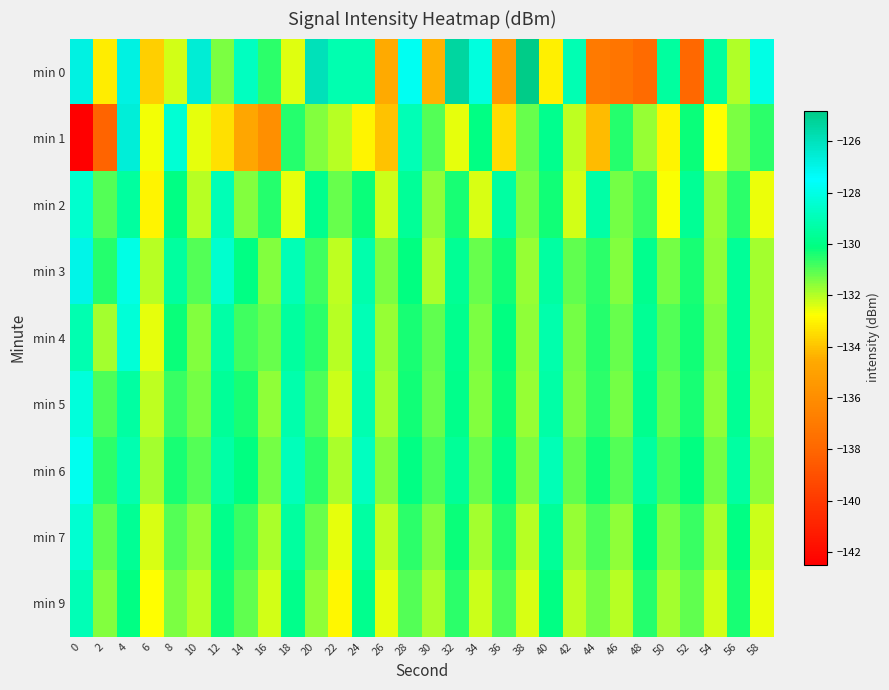

Reading left to right, extract all data points from this chart.

min 0: 0=-126.8	2=-133.1	4=-126.9	6=-133.8	8=-132.3	10=-126.6	12=-131.4	14=-128.8	16=-130.5	18=-132.4	20=-125.9	22=-129.1	24=-129.1	26=-134.5	28=-127.7	30=-134.3	32=-125.4	34=-128.1	36=-135.4	38=-124.8	40=-133.1	42=-129.0	44=-137.0	46=-137.3	48=-137.8	50=-129.4	52=-137.9	54=-129.5	56=-131.9	58=-128.0
min 1: 0=-142.5	2=-138.1	4=-126.7	6=-132.7	8=-128.3	10=-132.5	12=-133.4	14=-134.7	16=-135.9	18=-130.5	20=-131.5	22=-132.0	24=-133.0	26=-134.0	28=-129.0	30=-131.0	32=-132.5	34=-130.0	36=-133.5	38=-131.2	40=-129.8	42=-132.1	44=-134.2	46=-130.5	48=-131.7	50=-133.0	52=-130.2	54=-132.8	56=-131.4	58=-130.6
min 2: 0=-128.5	2=-131.0	4=-129.5	6=-133.0	8=-130.0	10=-132.0	12=-129.0	14=-131.5	16=-130.5	18=-132.5	20=-129.8	22=-131.2	24=-130.2	26=-132.2	28=-129.6	30=-131.6	32=-130.4	34=-132.4	36=-129.4	38=-131.4	40=-130.3	42=-132.3	44=-129.3	46=-131.3	48=-130.7	50=-132.7	52=-129.7	54=-131.7	56=-130.6	58=-132.6
min 3: 0=-127.0	2=-130.5	4=-128.0	6=-132.0	8=-129.5	10=-131.0	12=-128.5	14=-130.0	16=-131.5	18=-129.0	20=-130.8	22=-132.1	24=-129.2	26=-131.4	28=-130.1	30=-131.9	32=-129.7	34=-131.2	36=-130.3	38=-131.7	40=-129.4	42=-131.1	44=-130.6	46=-131.5	48=-129.8	50=-131.3	52=-130.4	54=-131.6	56=-129.6	58=-131.8
min 4: 0=-129.1	2=-131.8	4=-128.3	6=-132.5	8=-130.2	10=-131.5	12=-129.3	14=-130.8	16=-131.2	18=-129.5	20=-130.6	22=-132.0	24=-129.0	26=-131.7	28=-130.4	30=-131.1	32=-129.8	34=-131.4	36=-130.1	38=-131.6	40=-129.2	42=-131.3	44=-130.5	46=-131.2	48=-129.7	50=-131.0	52=-130.3	54=-131.5	56=-129.6	58=-131.8
min 5: 0=-128.2	2=-130.9	4=-129.4	6=-132.1	8=-130.7	10=-131.3	12=-129.6	14=-130.4	16=-131.6	18=-129.2	20=-130.9	22=-132.2	24=-129.1	26=-131.8	28=-130.3	30=-131.2	32=-129.9	34=-131.5	36=-130.2	38=-131.7	40=-129.3	42=-131.4	44=-130.6	46=-131.3	48=-129.8	50=-131.1	52=-130.4	54=-131.6	56=-129.7	58=-131.9
min 6: 0=-127.8	2=-130.6	4=-129.1	6=-131.8	8=-130.4	10=-131.0	12=-129.3	14=-130.1	16=-131.3	18=-128.9	20=-130.6	22=-131.9	24=-128.8	26=-131.5	28=-130.0	30=-130.9	32=-129.6	34=-131.2	36=-129.9	38=-131.4	40=-129.0	42=-131.1	44=-130.3	46=-131.0	48=-129.5	50=-130.8	52=-130.1	54=-131.3	56=-129.4	58=-131.6
min 7: 0=-128.4	2=-131.1	4=-129.7	6=-132.4	8=-131.0	10=-131.6	12=-129.9	14=-130.7	16=-131.9	18=-129.5	20=-131.2	22=-132.5	24=-129.4	26=-132.1	28=-130.6	30=-131.5	32=-130.2	34=-131.8	36=-130.5	38=-132.0	40=-129.6	42=-131.7	44=-130.9	46=-131.6	48=-130.1	50=-131.4	52=-130.7	54=-131.9	56=-130.0	58=-132.2
min 9: 0=-129.0	2=-131.5	4=-130.0	6=-132.8	8=-131.4	10=-132.0	12=-130.3	14=-131.1	16=-132.3	18=-129.9	20=-131.6	22=-132.9	24=-129.8	26=-132.5	28=-131.0	30=-131.9	32=-130.6	34=-132.2	36=-130.9	38=-132.4	40=-130.0	42=-132.1	44=-131.3	46=-132.0	48=-130.5	50=-131.8	52=-131.1	54=-132.3	56=-130.4	58=-132.6